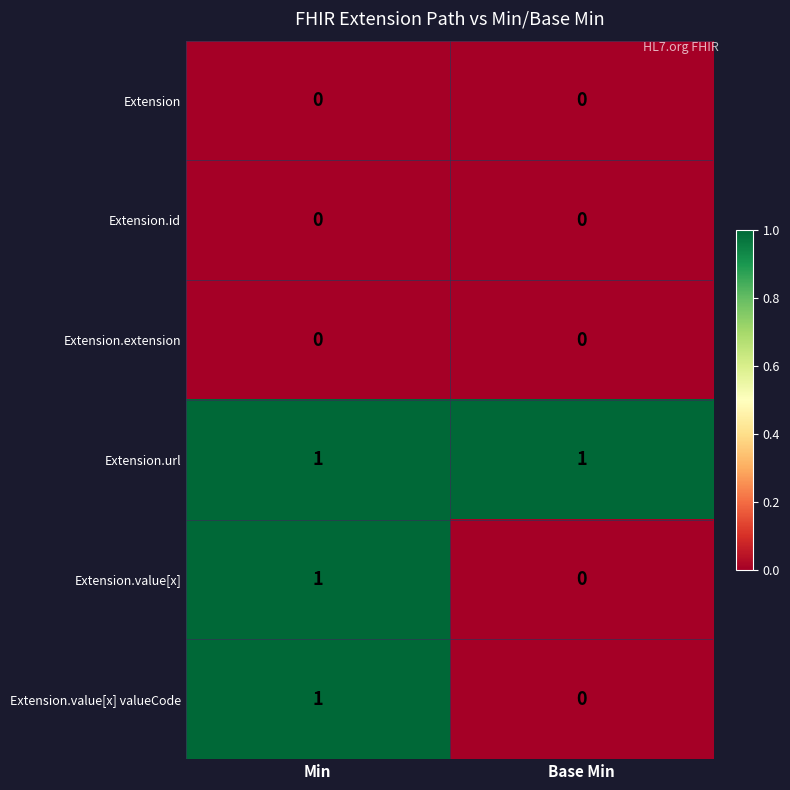

Rank the categories by Extension.value[x] valueCode value from highest to lowest.

Min, Base Min